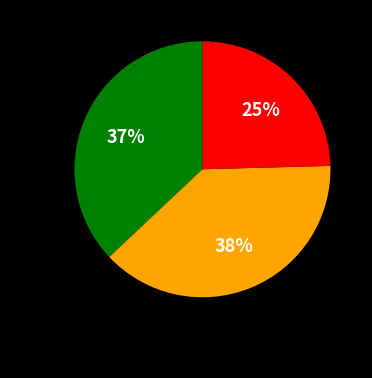

Is it true that A is 1% of the pie?

False